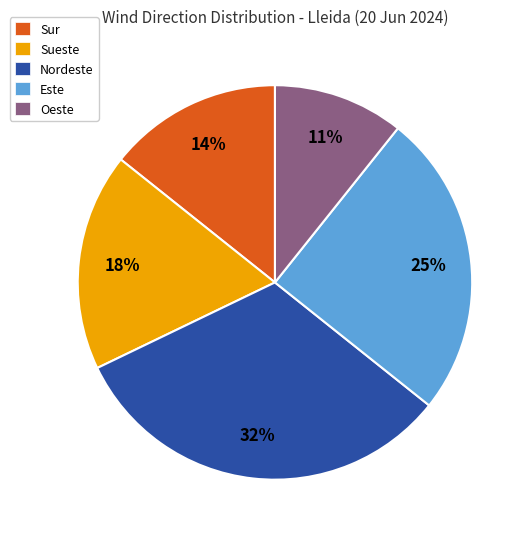

To the nearest percent, what is the difference between the largest and smallest slice percentages?

21%